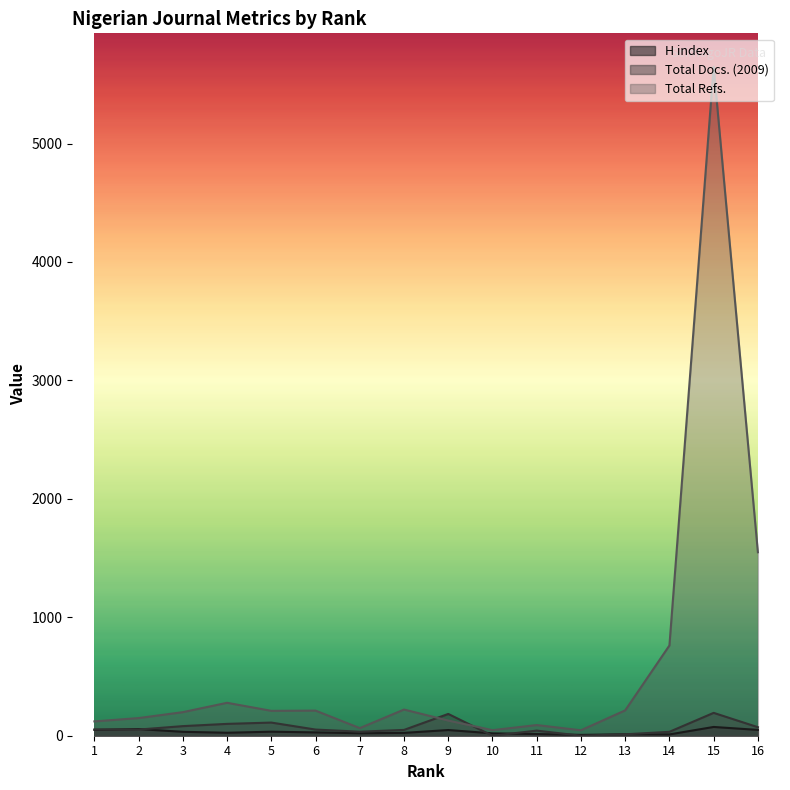

What is the difference between the Total Refs. values at 4 and 16?

1271